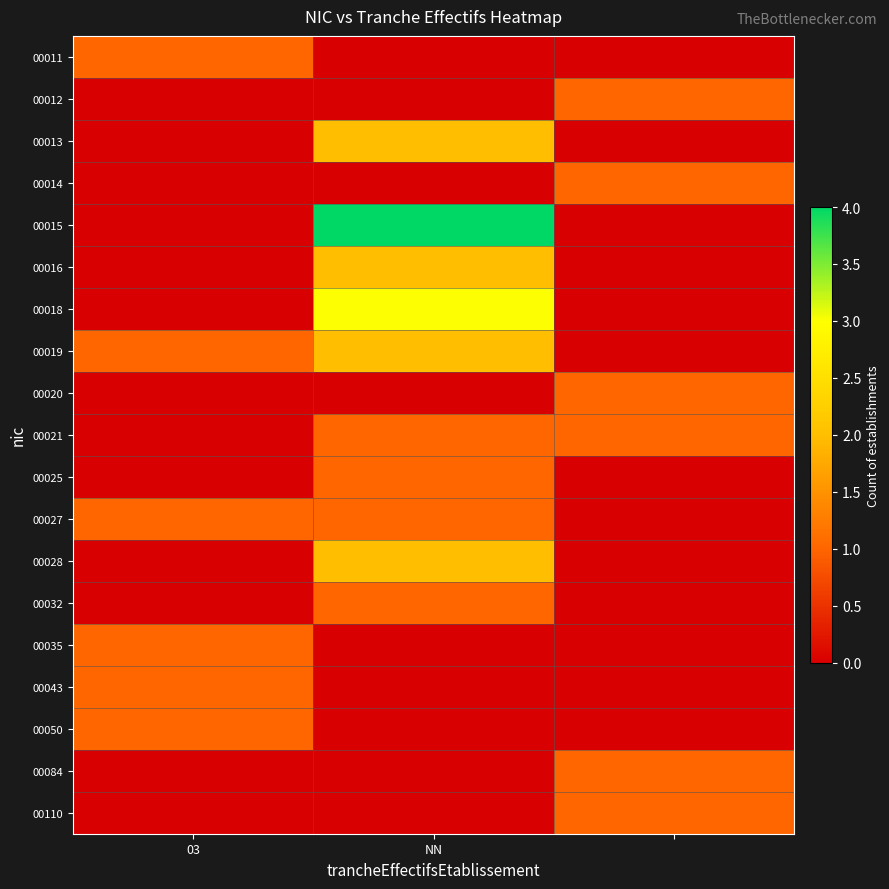

Rank the series by their maximum value, from highest to lowest.

00015, 00018, 00013, 00016, 00019, 00028, 00011, 00012, 00014, 00020, 00021, 00025, 00027, 00032, 00035, 00043, 00050, 00084, 00110